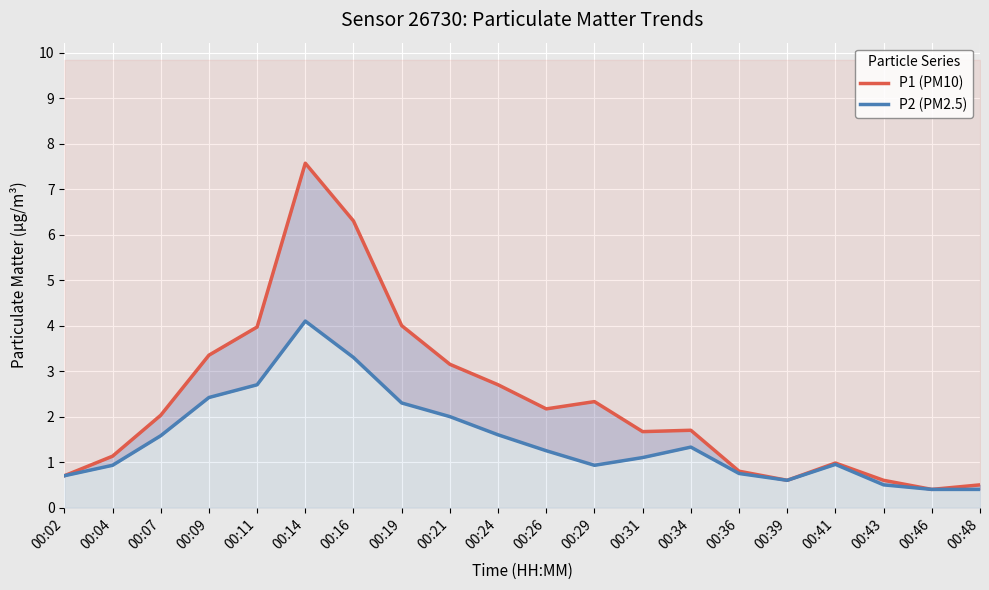

How many lines are shown in the chart?

2